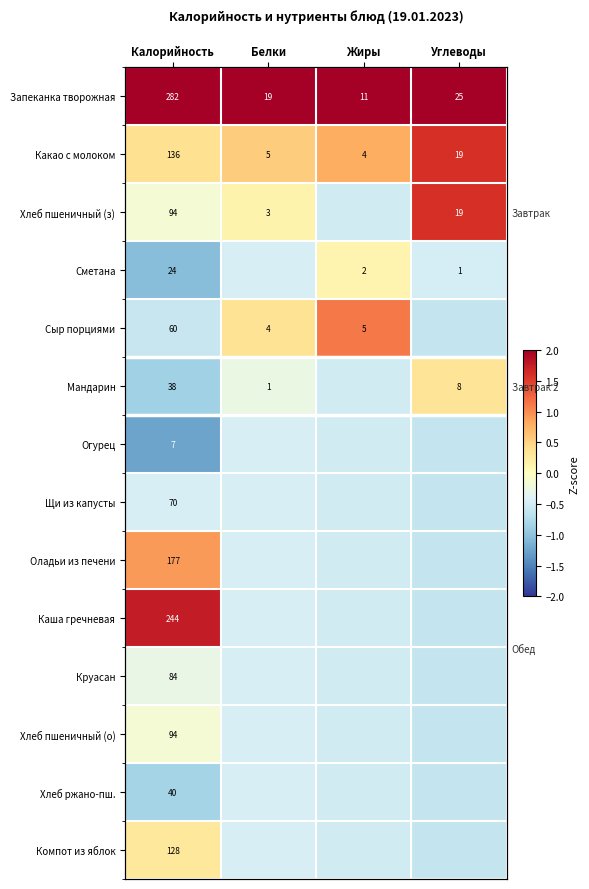

At which label is Запеканка творожная closest to 2?

Калорийность